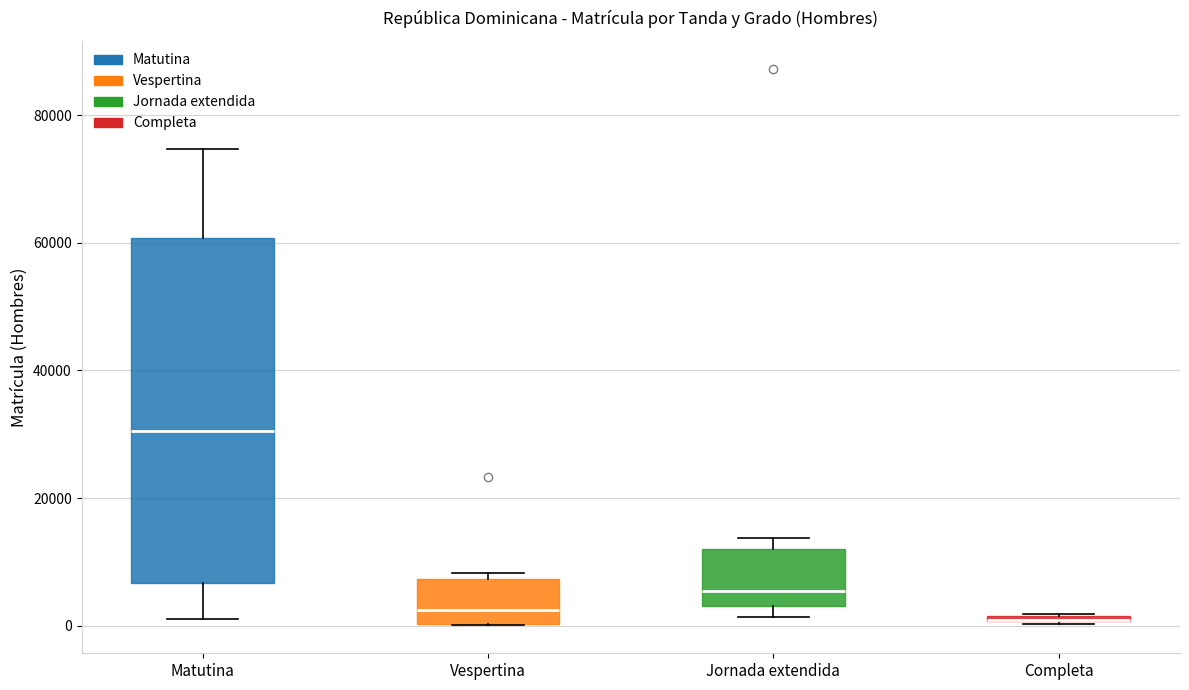

Where does the median line of the box for Jornada extendida sit on the y-axis? The values are not printed on the chart, so give them approximately, as read against the axis.

6000